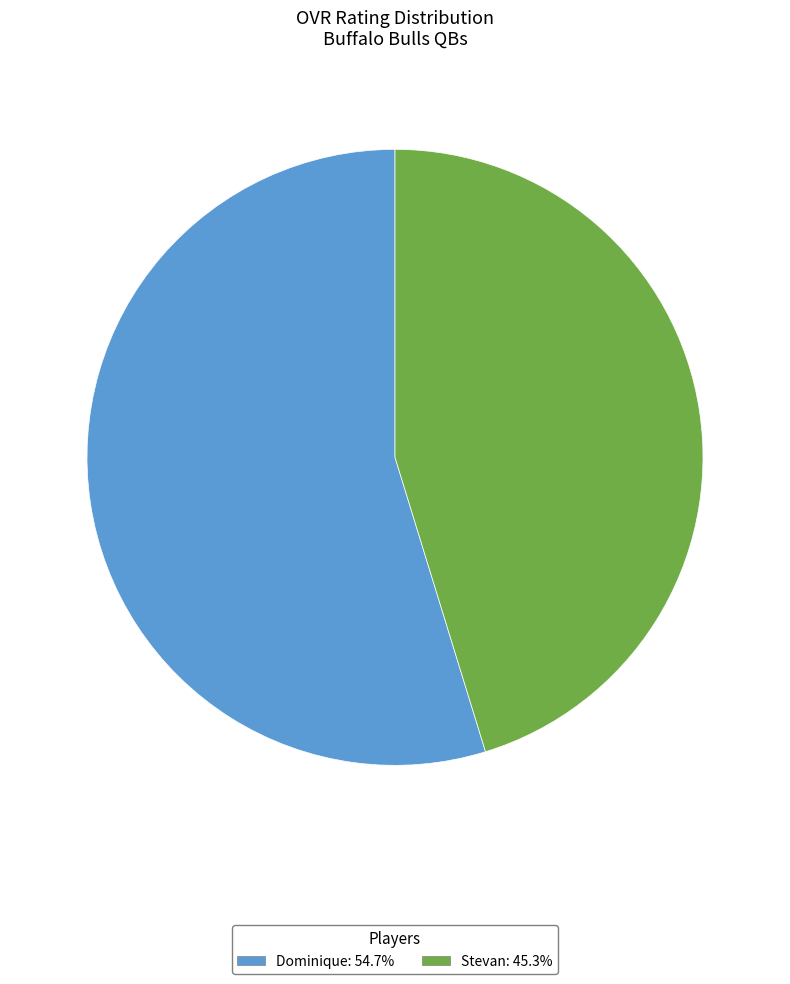

Is the sum of Dominique and Stevan greater than half?

Yes